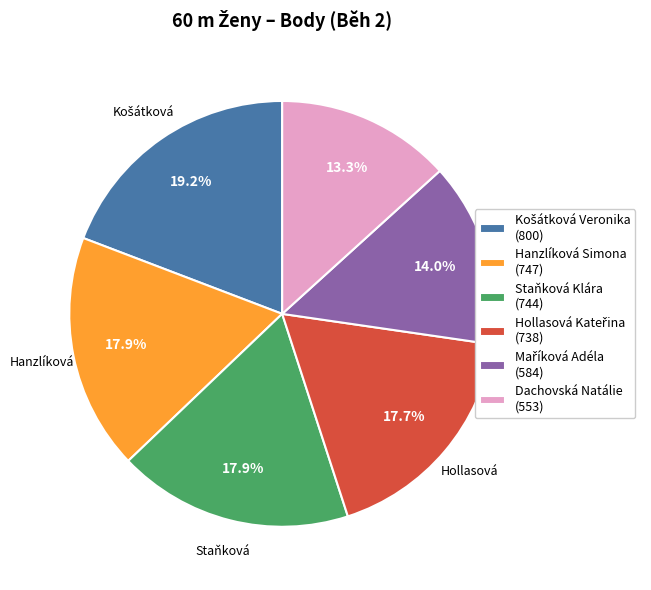

Does Staňková Klára (744) account for over 50% of the chart?

No